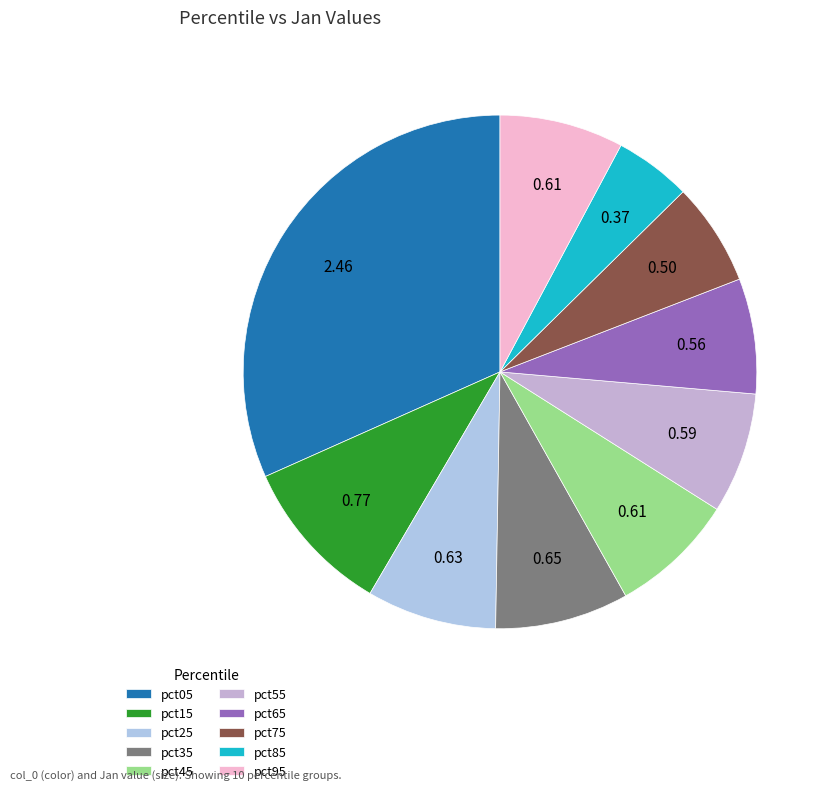

Does any single category account for the majority?

No